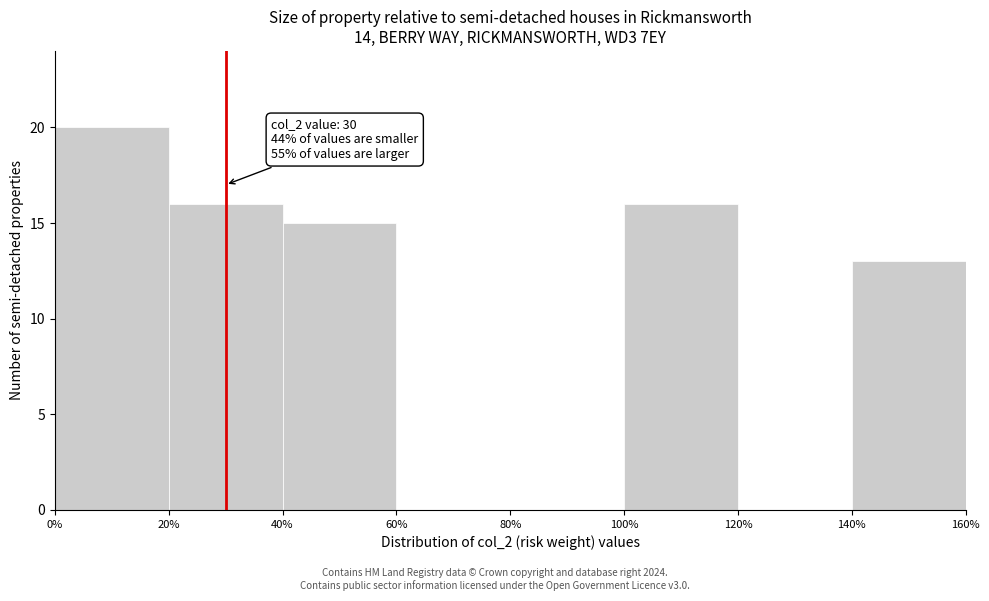

Over which range of the x-axis is the bar tallest?

0% to 20%